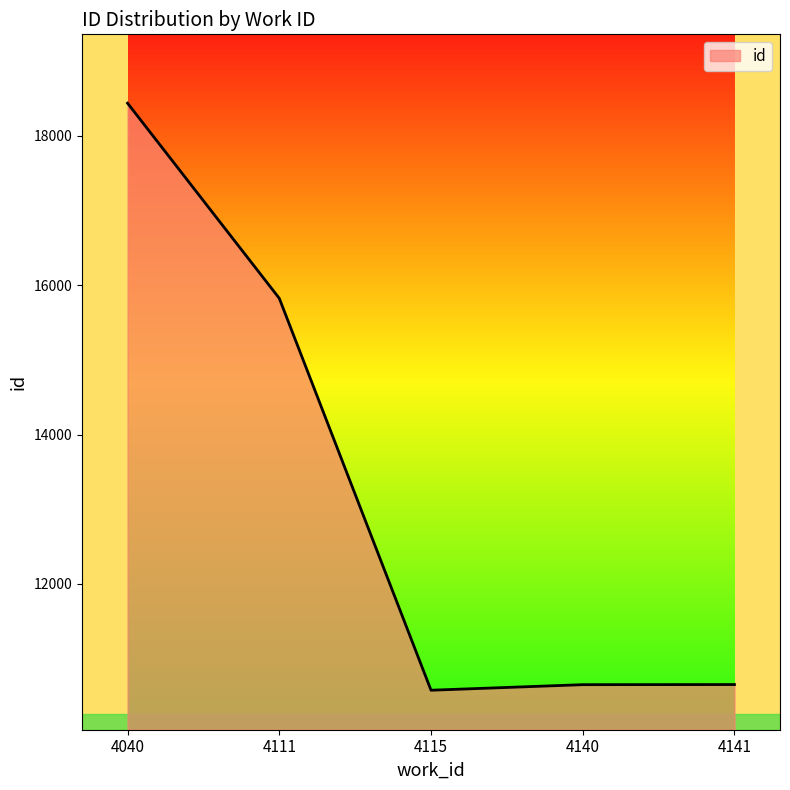

At which label is the value closest to 14507?

4111